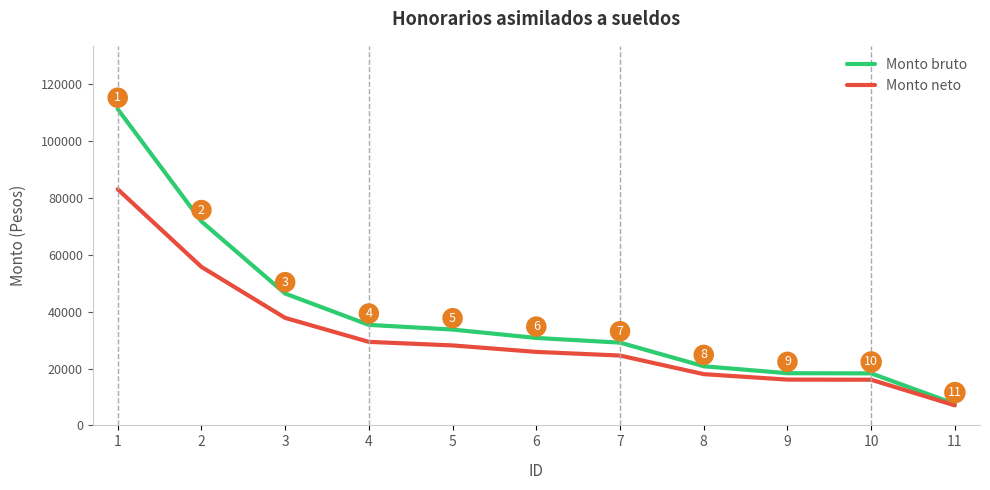

Which series has the widest spread of values?

Monto bruto